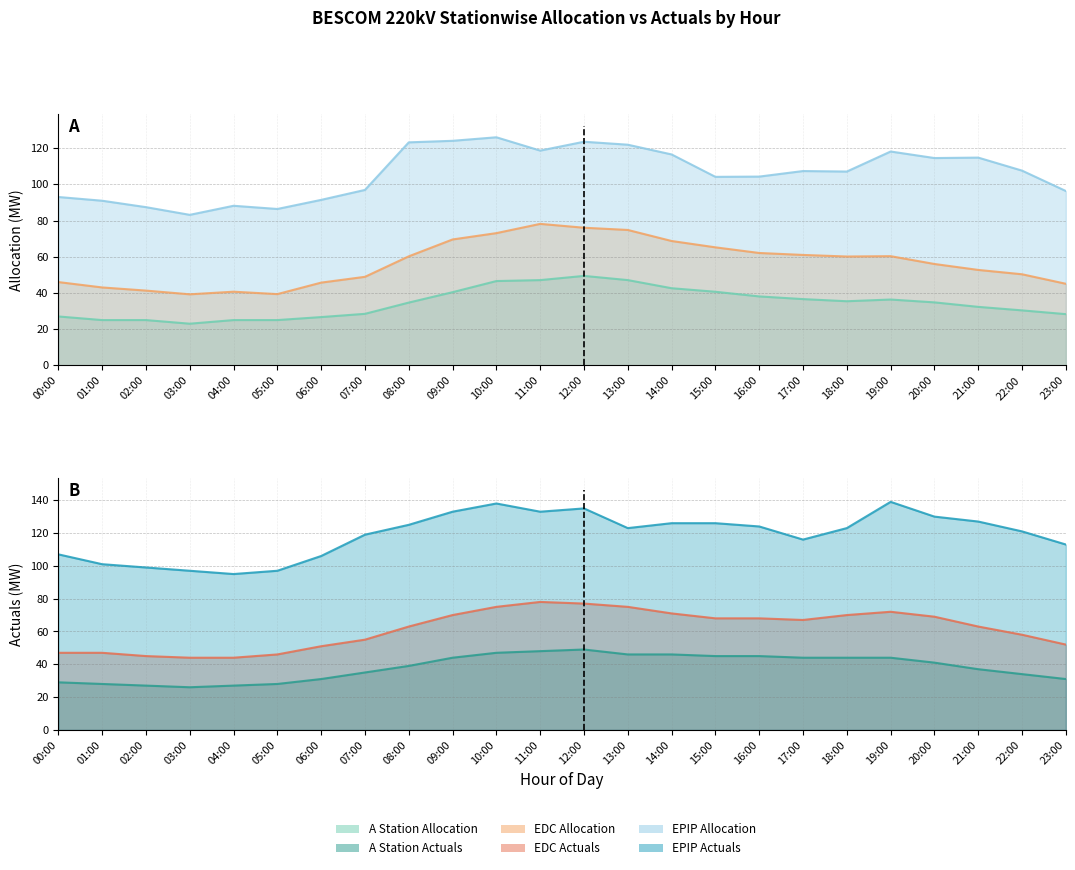

In EDC Actuals, how many points are lower than both neighbors (excluding endpoints)?

1